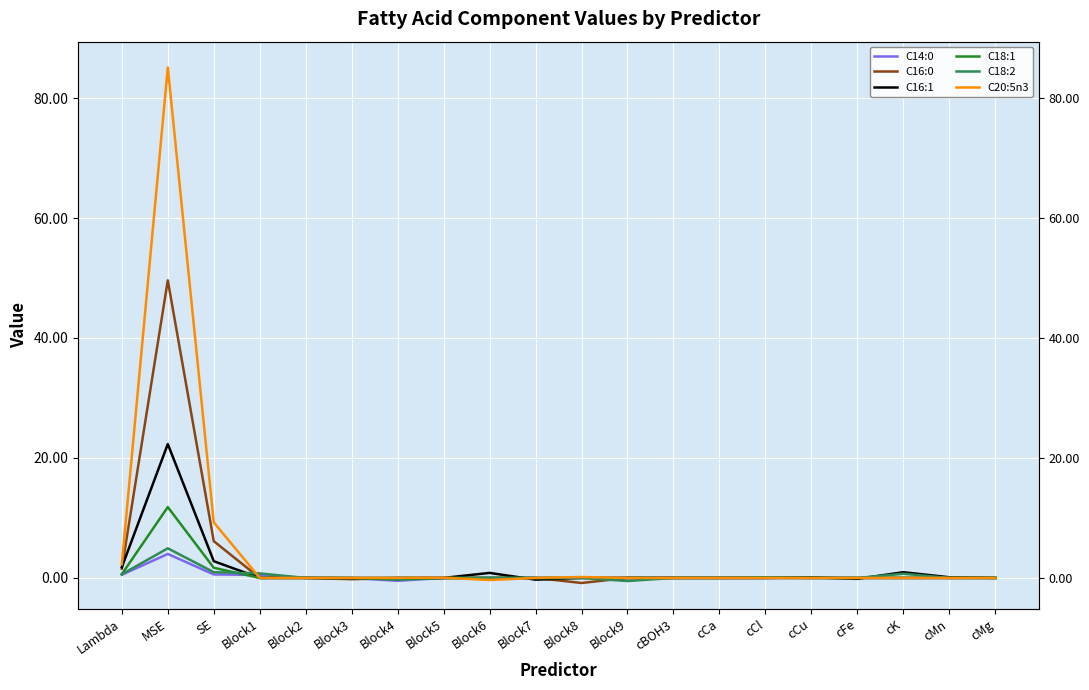

What is the label of the 10th point from the left?

Block7